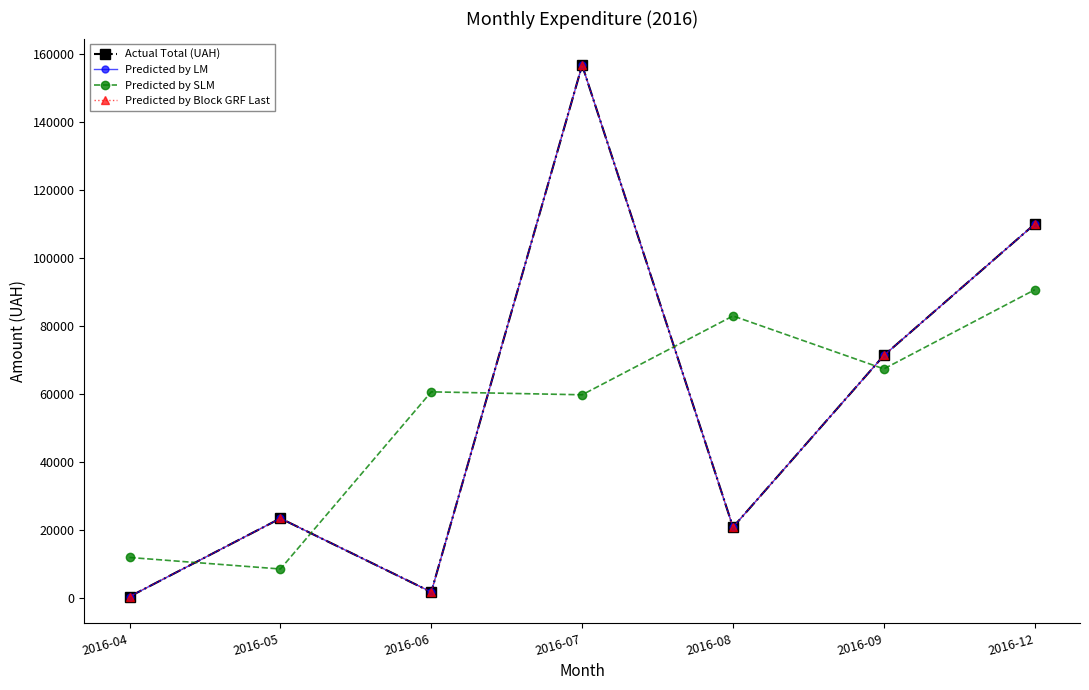

Does the chart have visible grid lines?

No